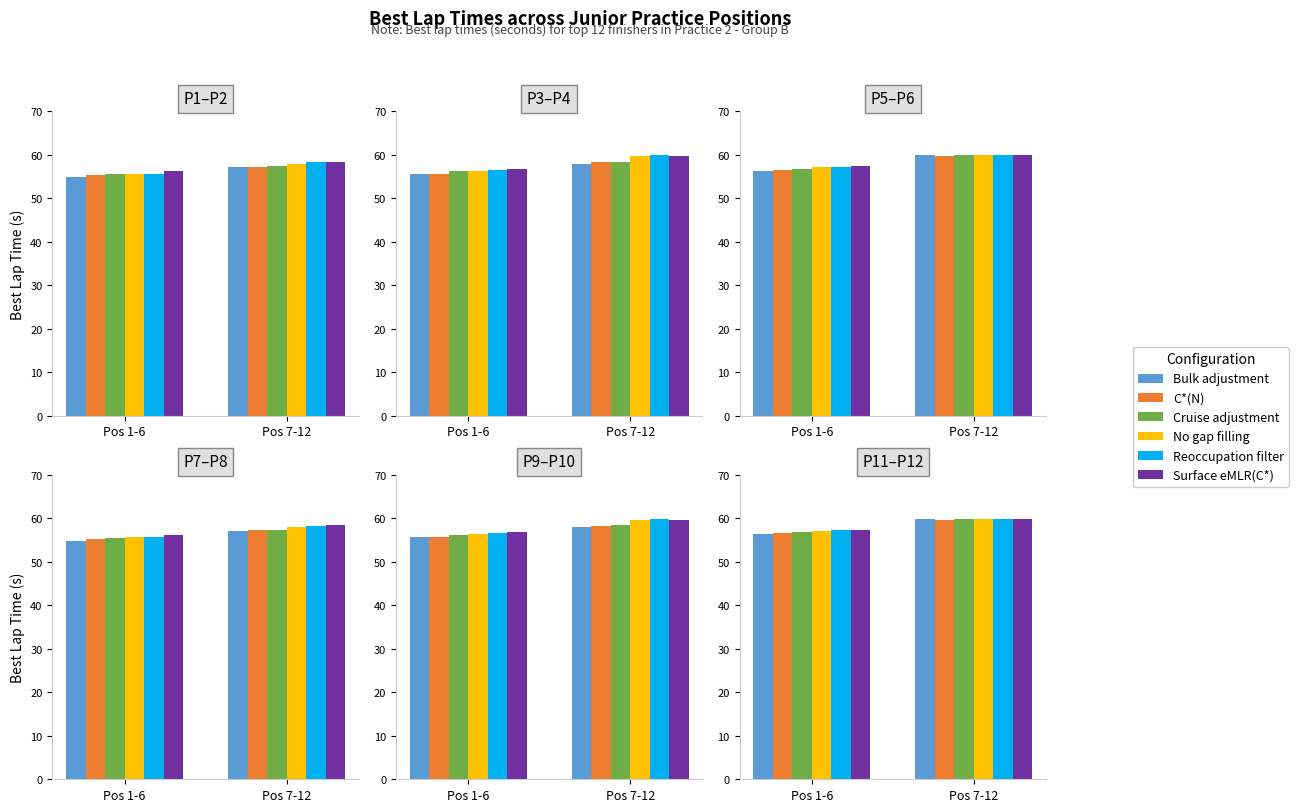

Is the value of C*(N) at Pos 1-6 greater than the value of Surface eMLR(C*) at Pos 7-12?

No